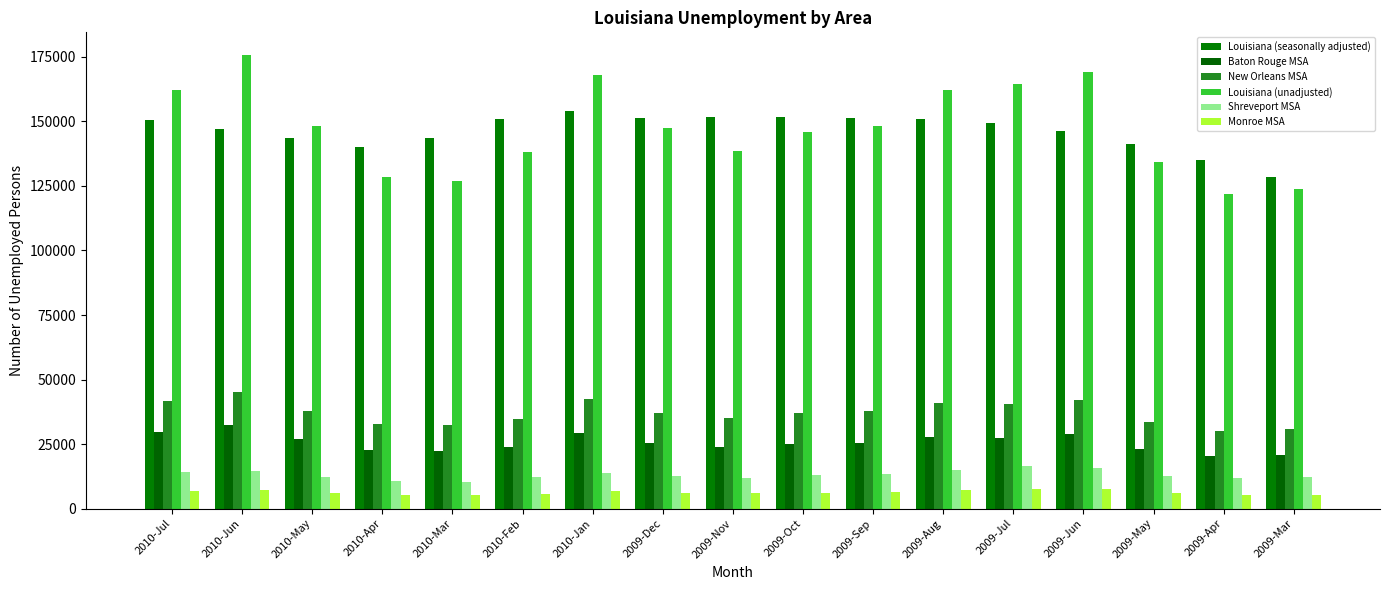

How many values in the Louisiana (seasonally adjusted) series are below 149521?

8